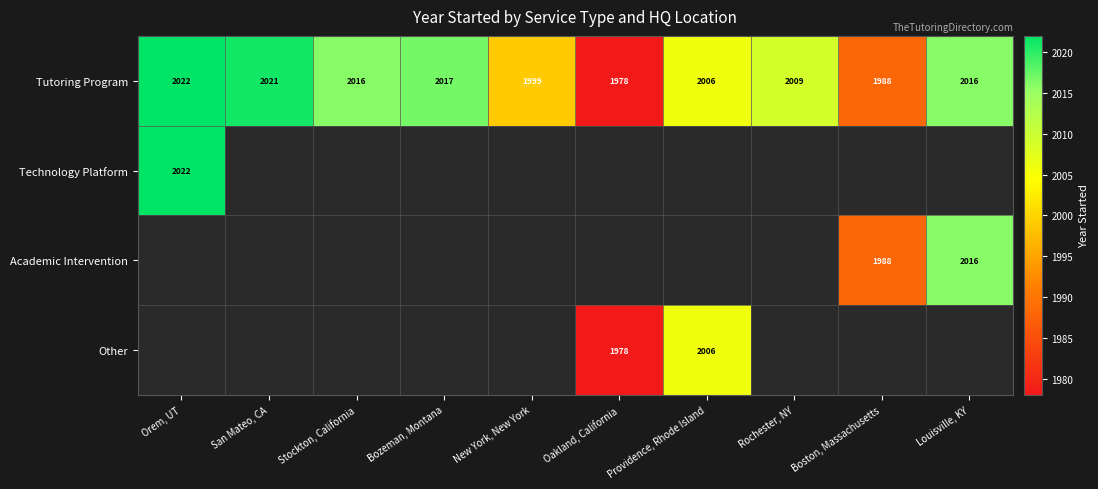

What is the difference between the maximum and minimum values in the Tutoring Program series?

44